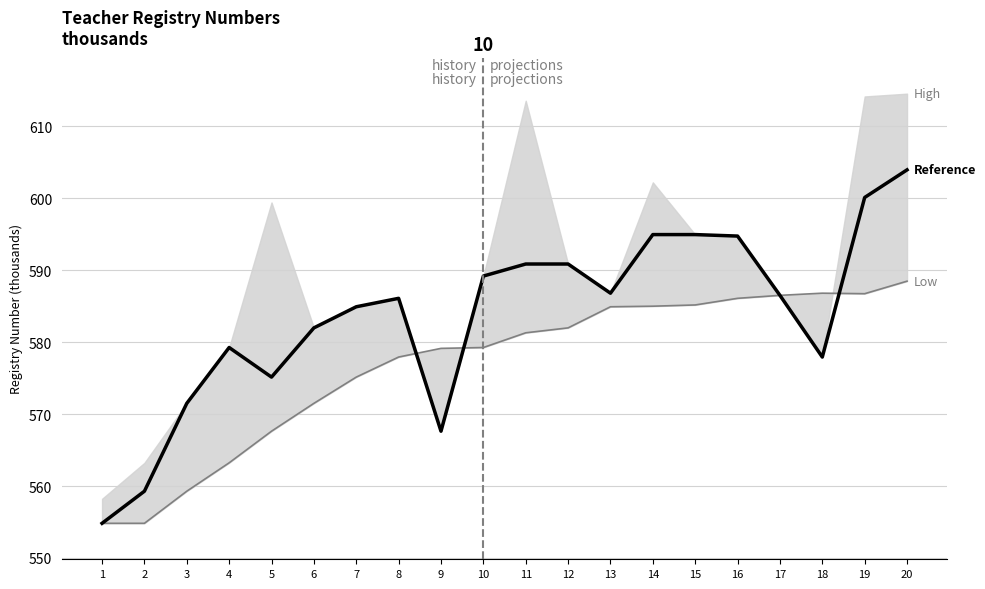

The Reference series shows 600.1 at 19. True or false?

True